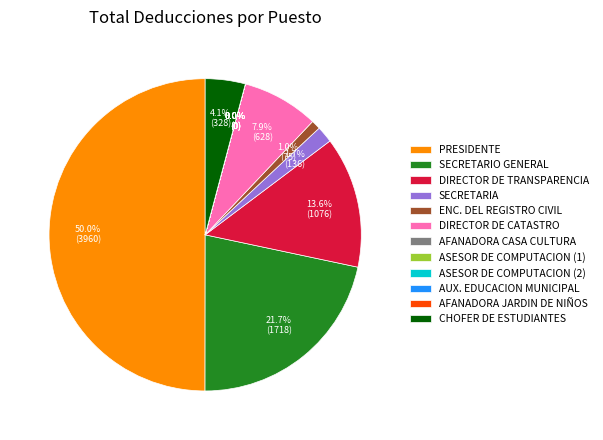

What is the largest slice in the pie chart?

PRESIDENTE